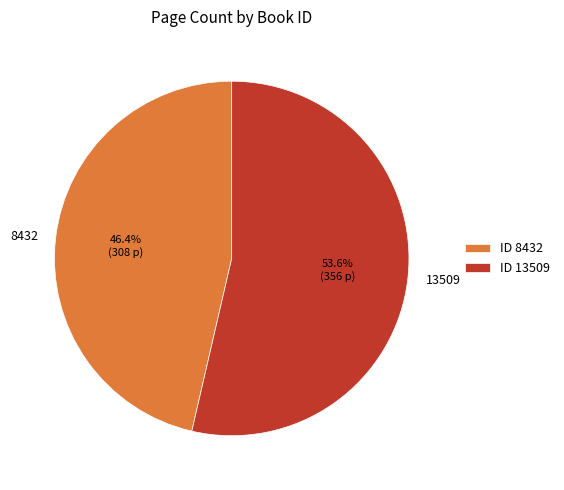

Which has a higher value, 13509 or 8432?

13509